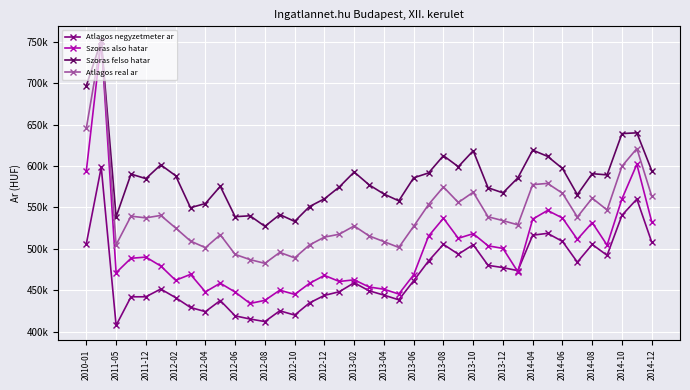

Rank the series by their average value, from highest to lowest.

Szoras felso hatar, Atlagos real ar, Szoras also hatar, Atlagos negyzetmeter ar